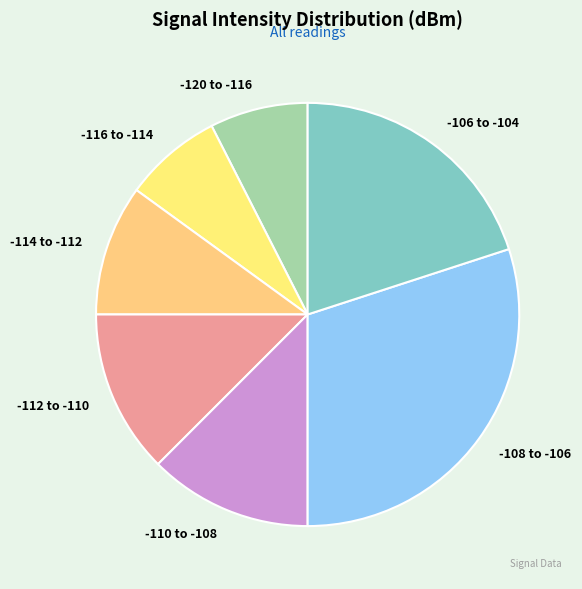

Count the number of slices in the pie.

7